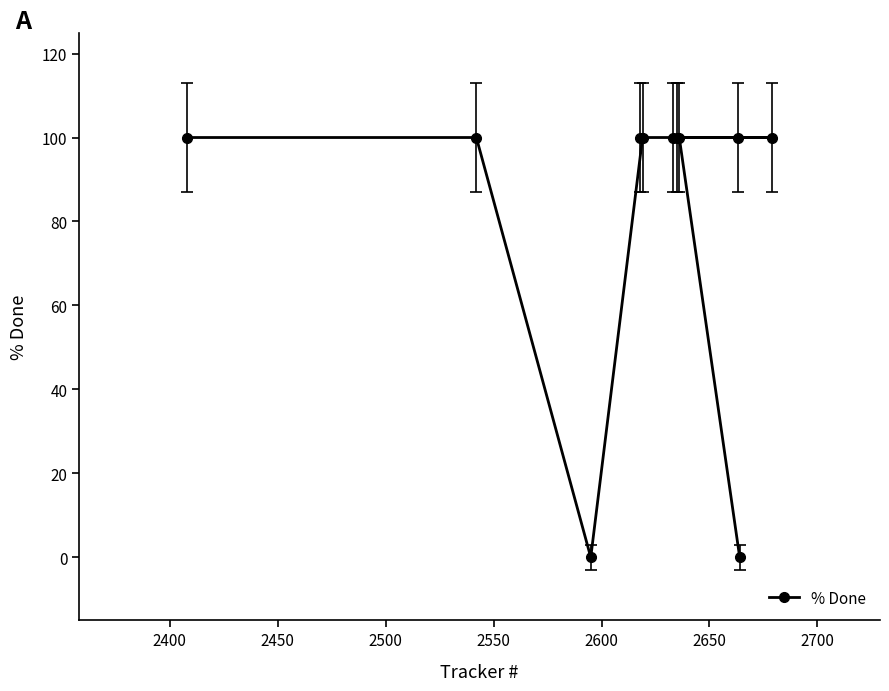

What is the greatest value displayed?

100